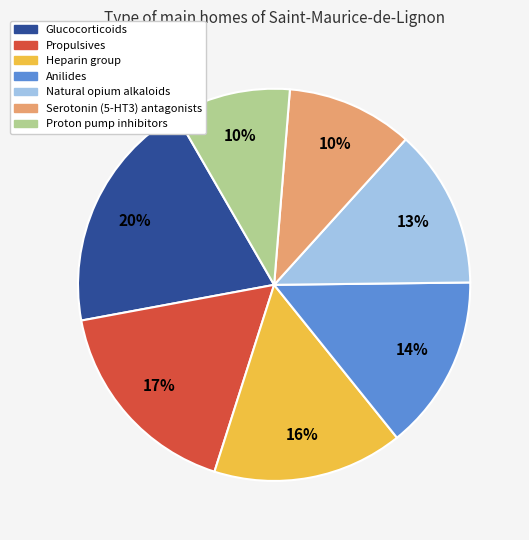

Is there a majority slice in this chart?

No